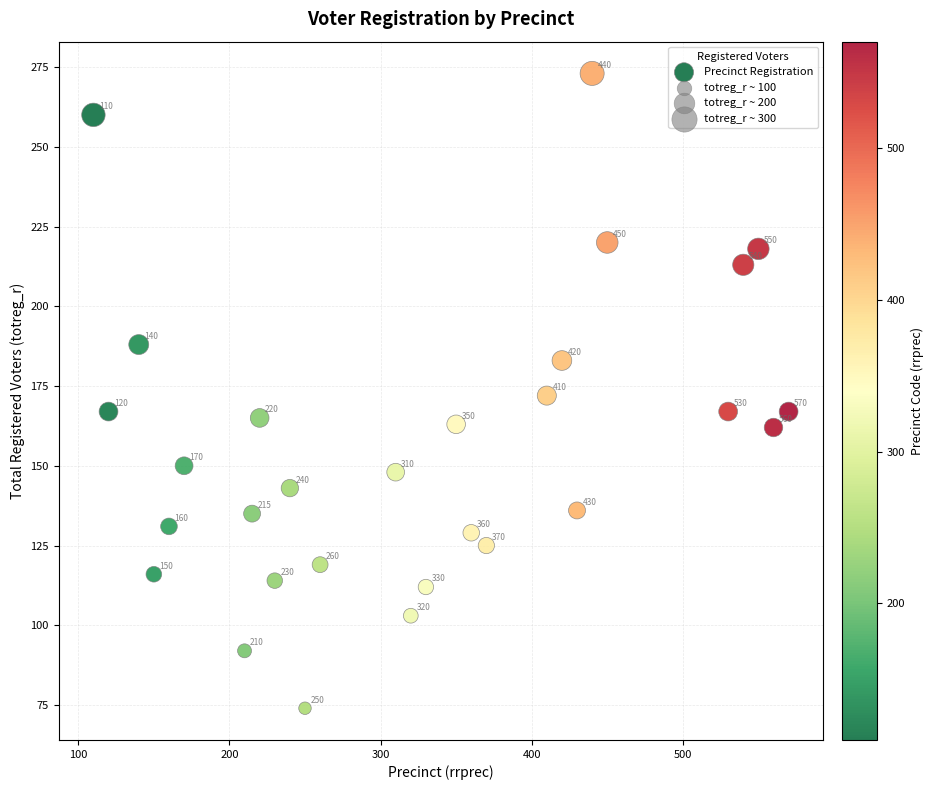

What is the range of Y values (max minus min)?

199